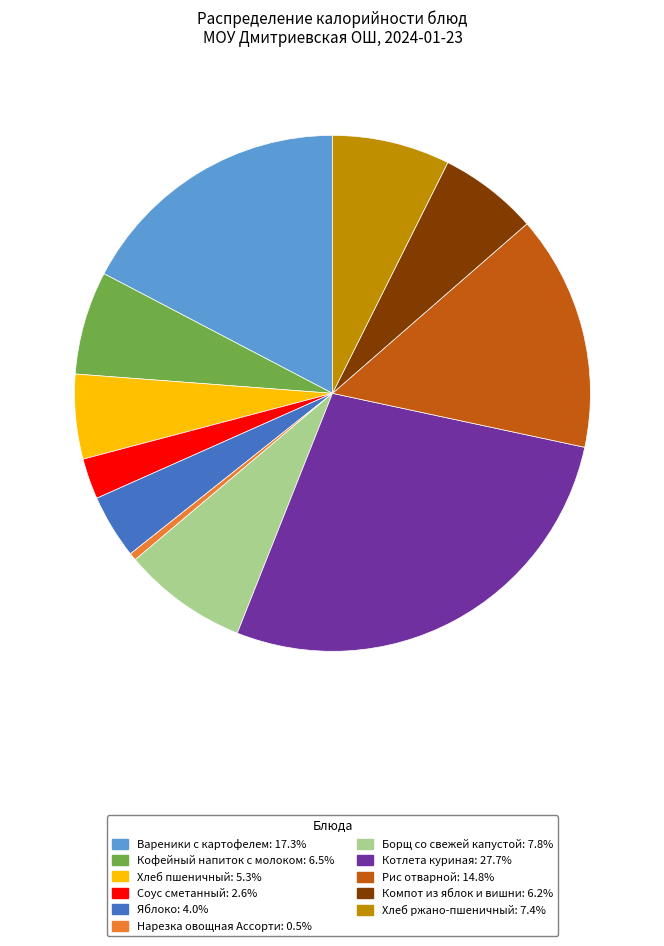

Which category has the biggest portion of the pie?

Котлета куриная